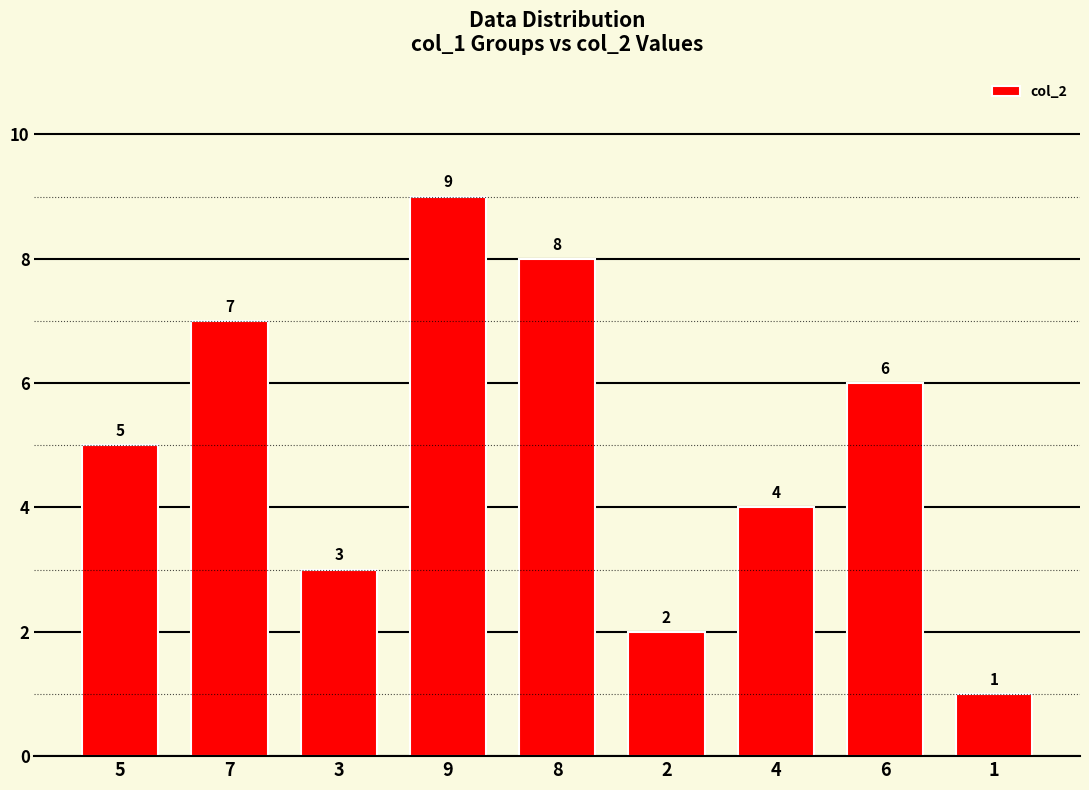

How many categories are shown in the chart?

9